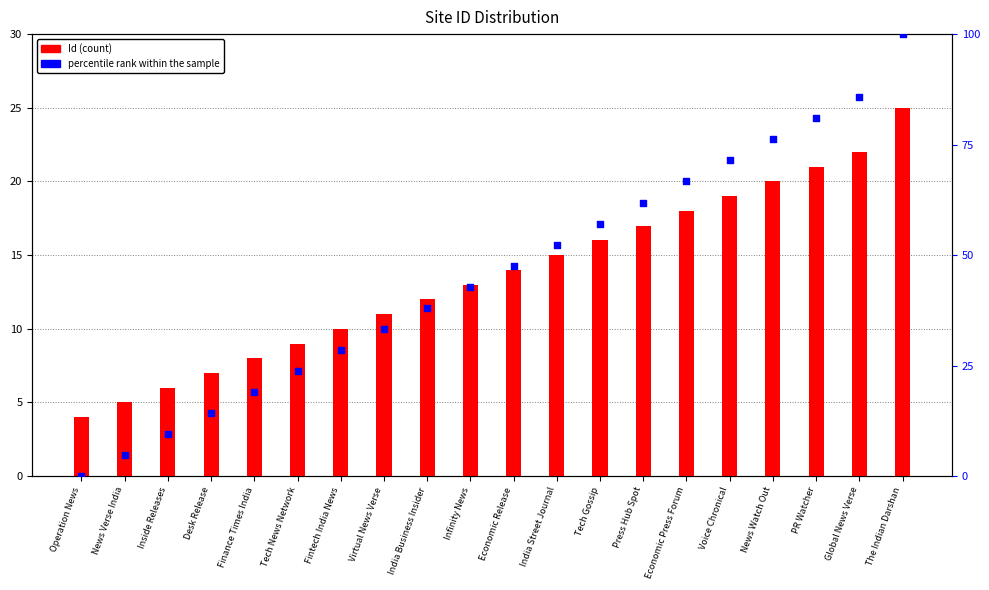

Which series has the largest total across all categories?

percentile rank within the sample